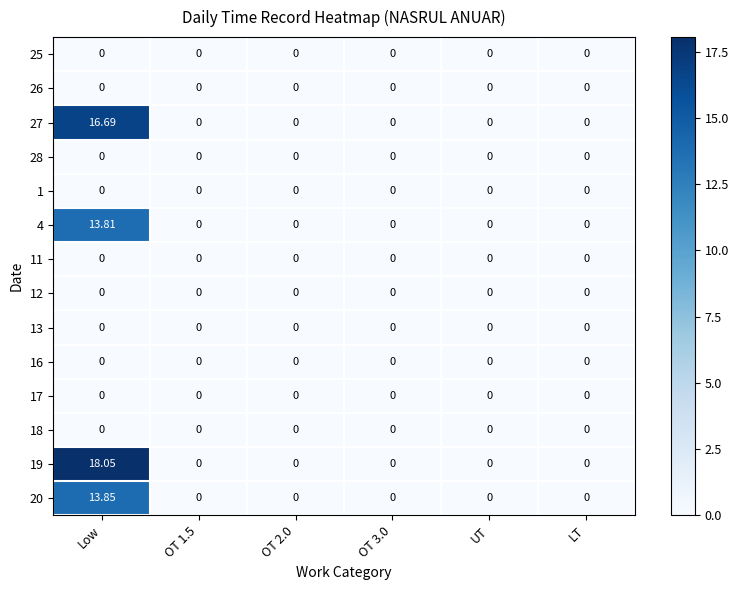

At which label does 27 reach its peak?

Low